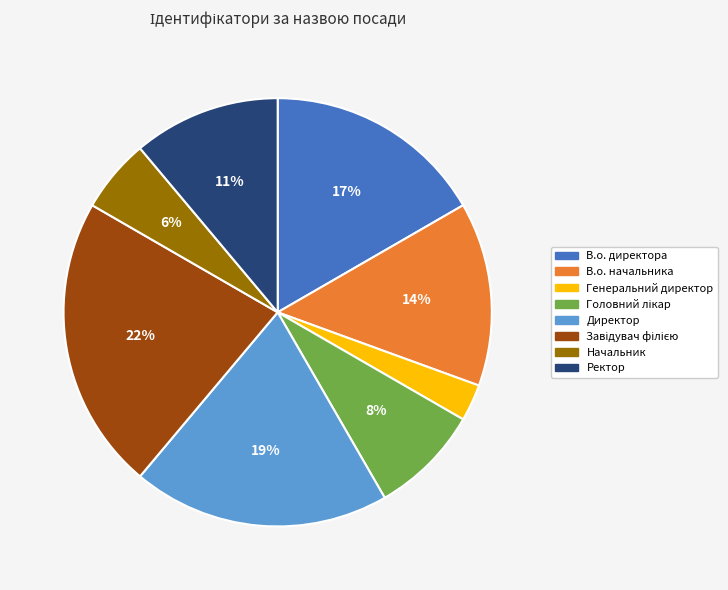

To the nearest percent, what portion does Ректор represent?

11%